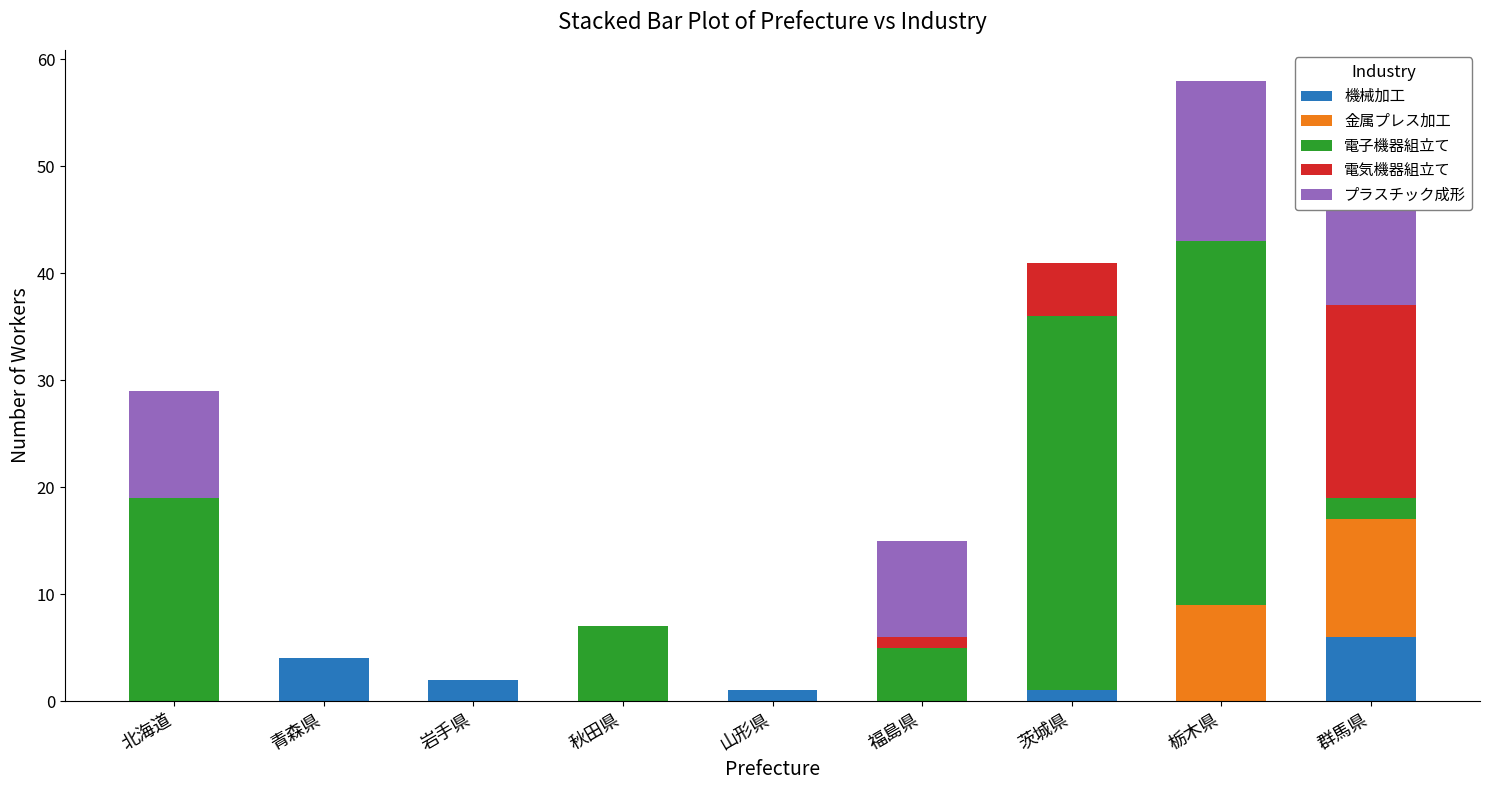

At which label does 機械加工 reach its peak?

群馬県